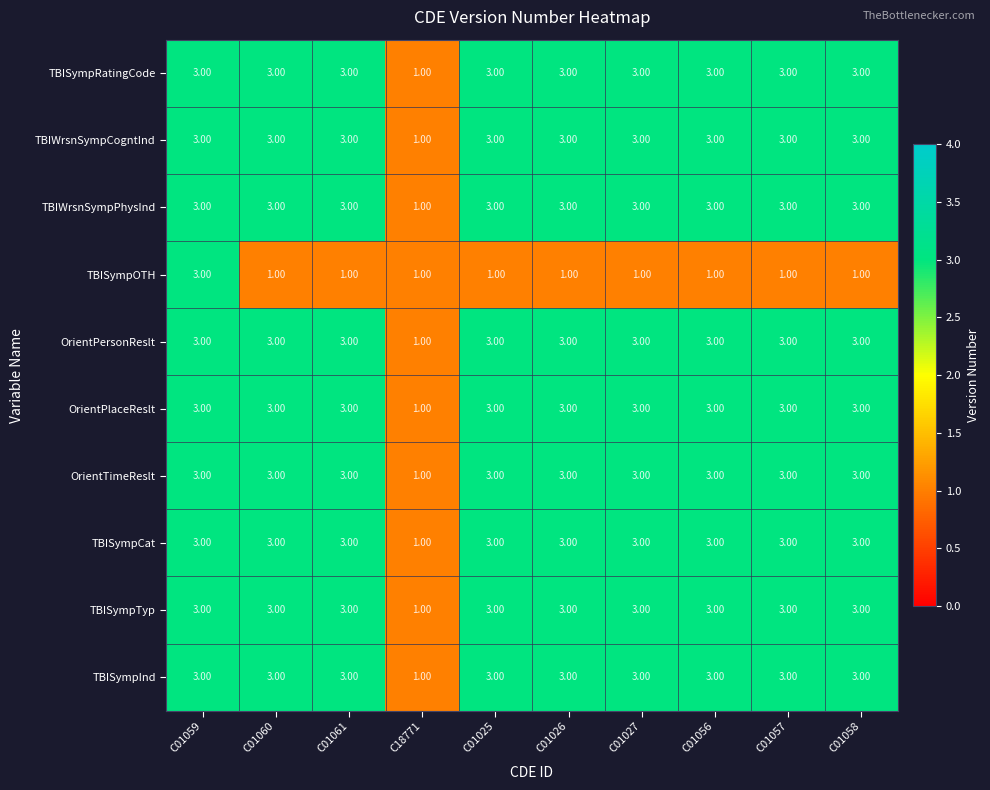

What is the total value across all series at C01027?

28